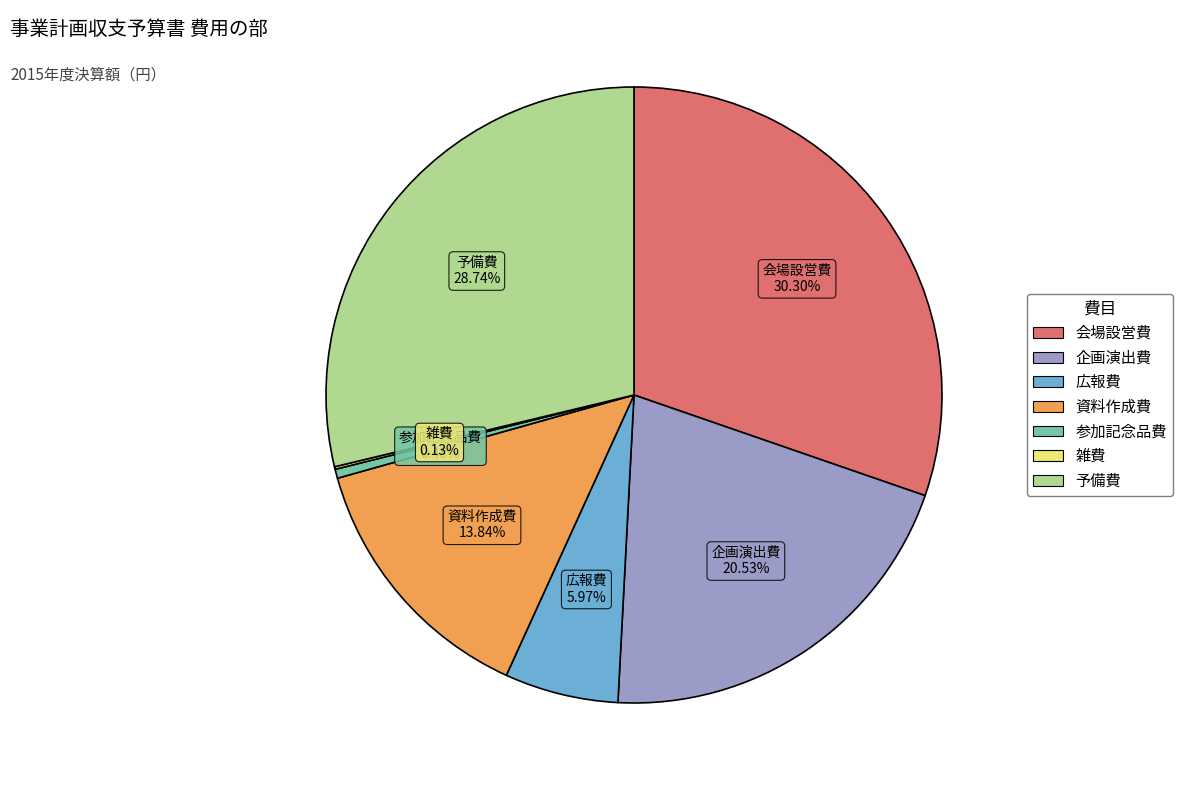

Which slice is the largest?

会場設営費